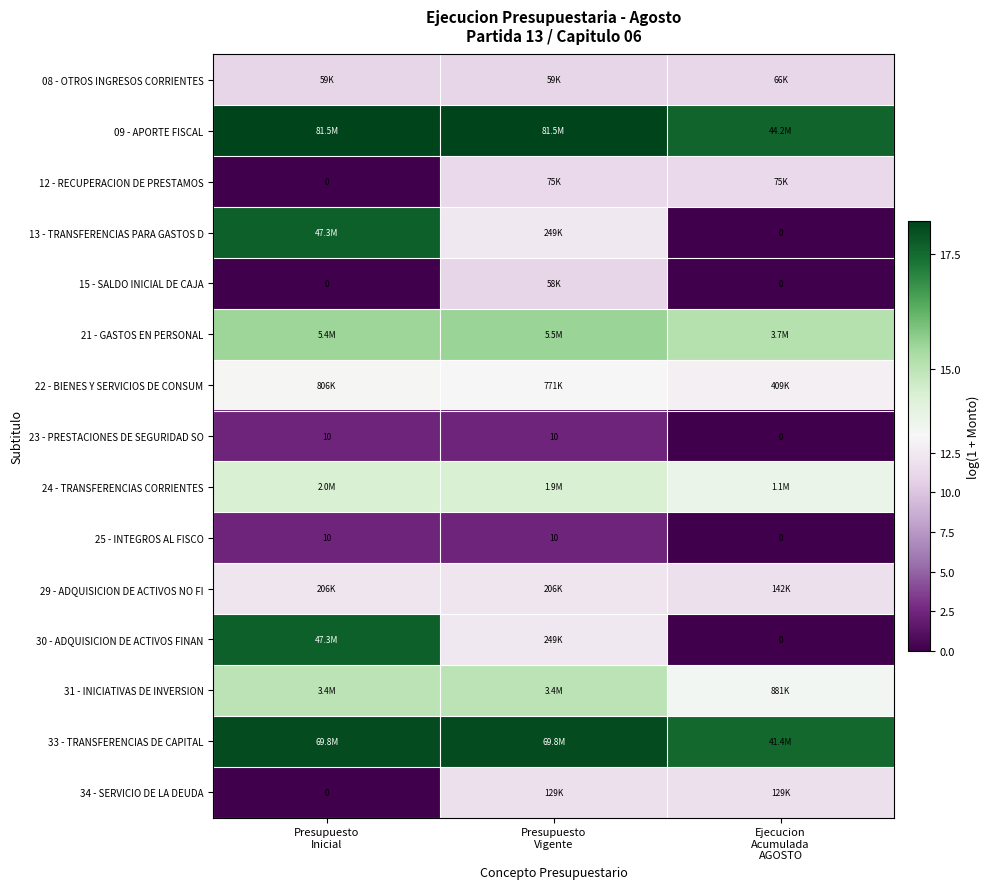

Is it true that 09 - APORTE FISCAL equals 18.2 at Presupuesto Inicial?

True